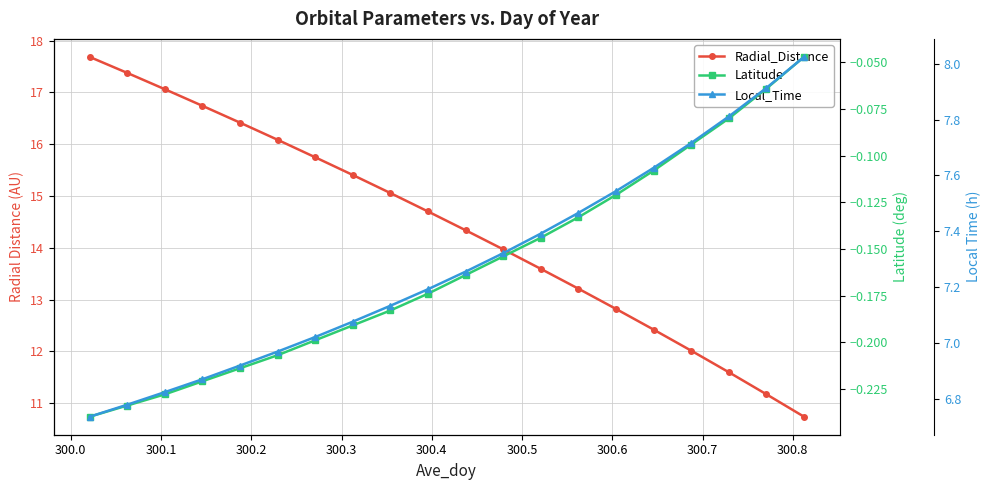

Is the value of Local_Time at 19 greater than the value of Radial_Distance at 300.3?

No